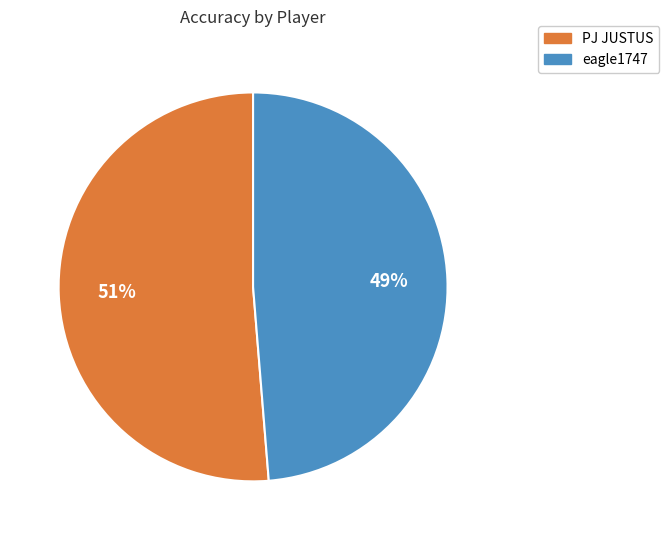

To the nearest percent, what is the average slice percentage?

50%